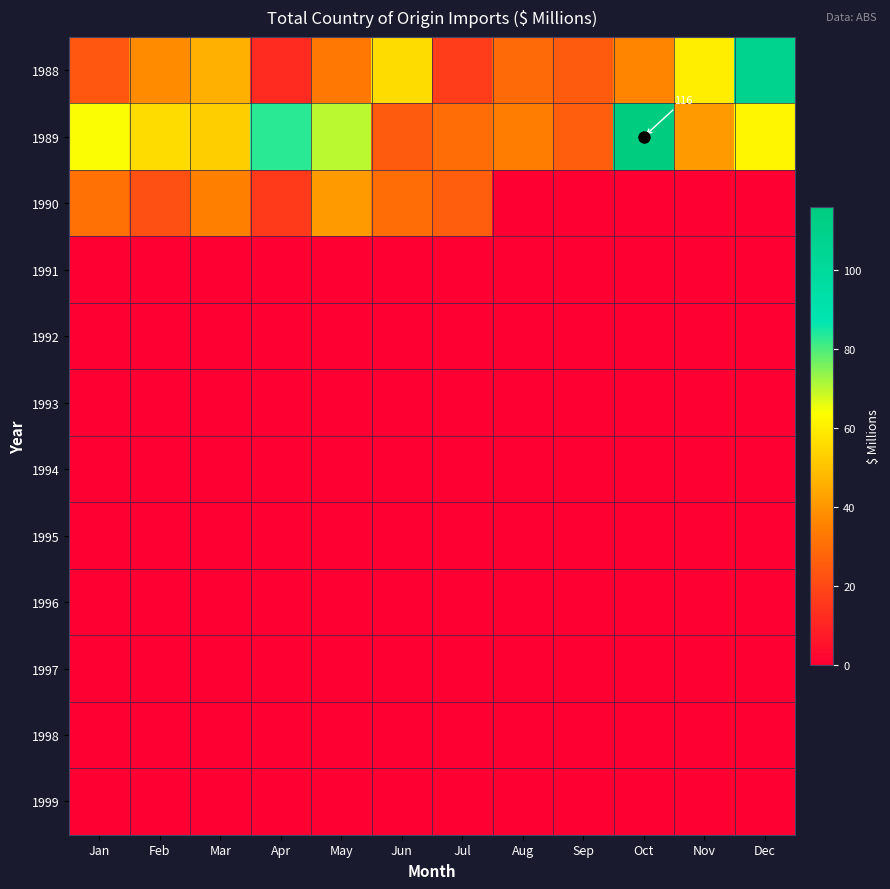

At which label does 1990 first exceed 22?

Jan